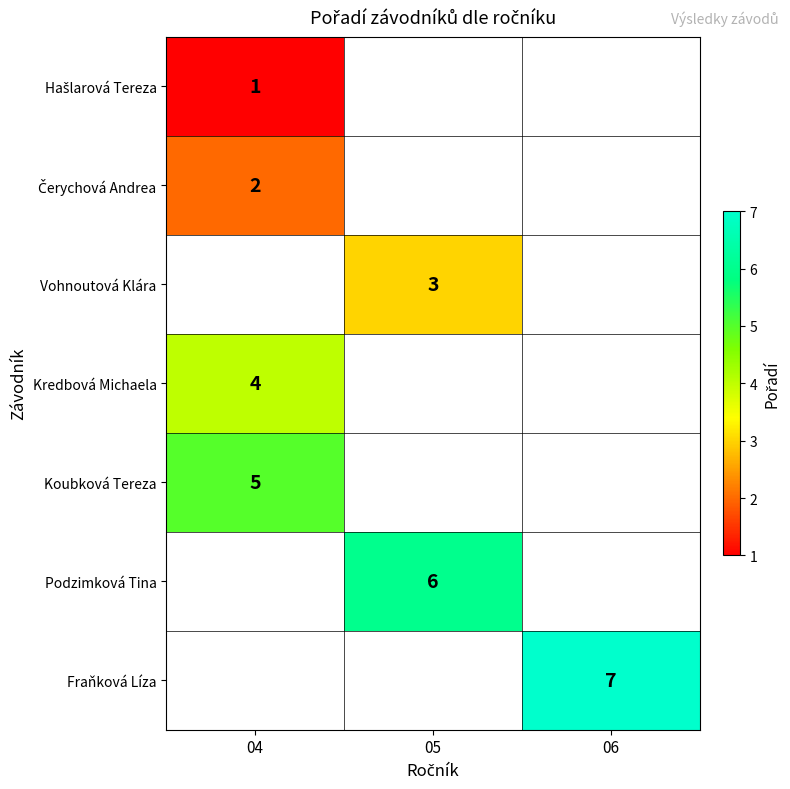

At which category does the chart reach its peak across all series?

06